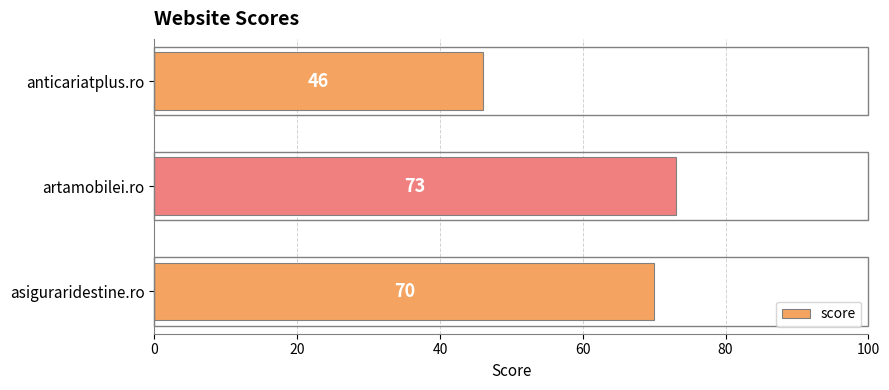

True or false: the data shows 70 at asiguraridestine.ro.

True